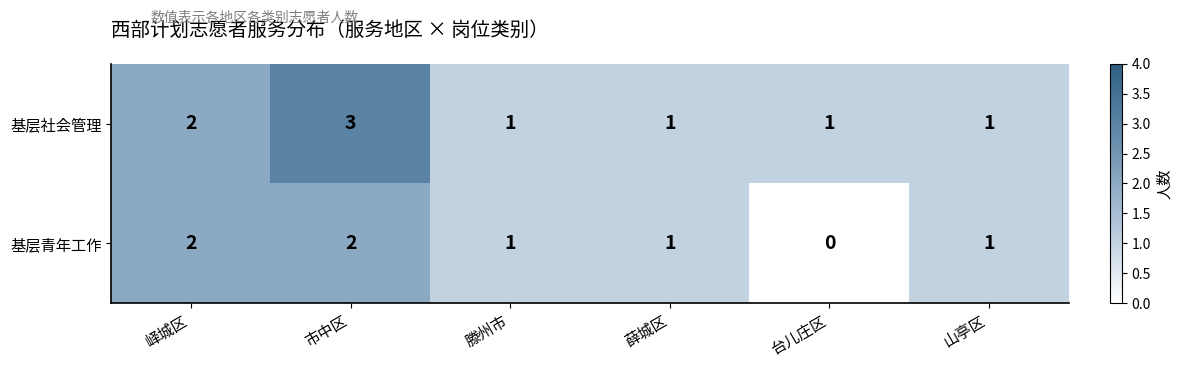

At which category is the sum across all series the highest?

市中区